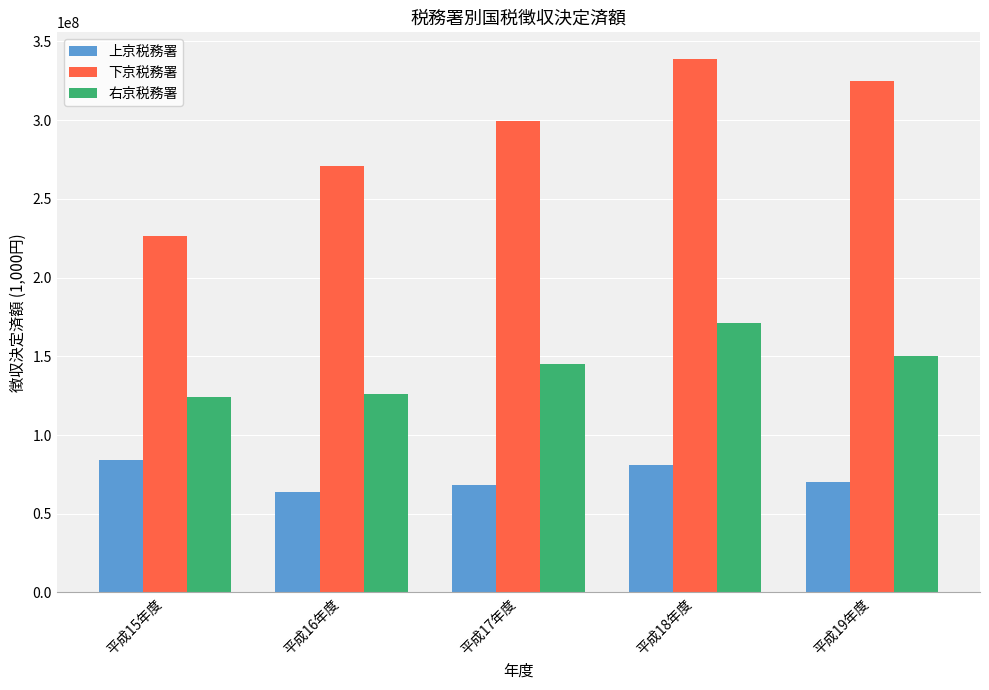

List the labels in order of 下京税務署 value, largest first.

平成18年度, 平成19年度, 平成17年度, 平成16年度, 平成15年度